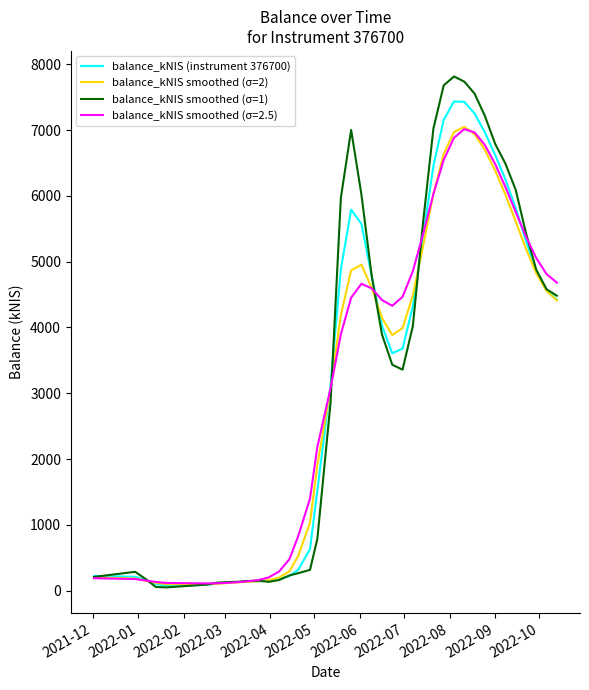

At how many categories does at least one series exceed 2452?

23